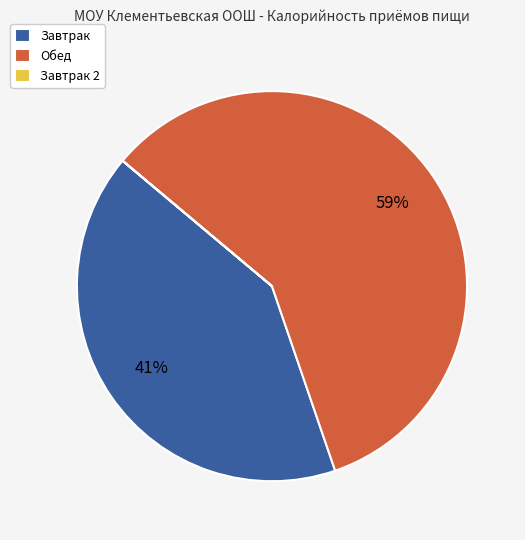

Which has a higher value, Обед or Завтрак?

Обед